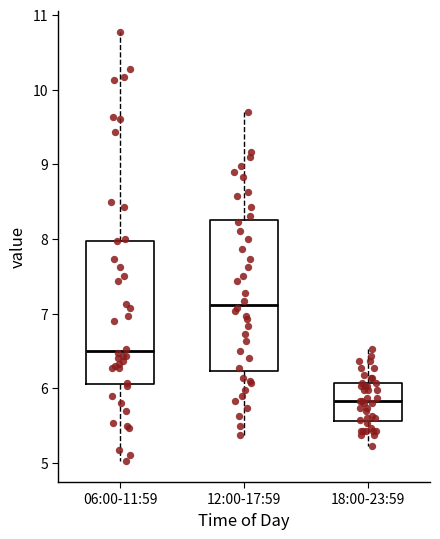

Reading left to right, transcribe this box plot: for each box, give where its median line is, the range the box spans, and where its two whiskers end, as read against the y-axis. The values are not printed on the chart, so give them approximately, as read against the axis.

06:00-11:59: median 6.5, box 6.1 to 8.0, whiskers 5.0 to 10.8
12:00-17:59: median 7.1, box 6.2 to 8.2, whiskers 5.4 to 9.7
18:00-23:59: median 5.8, box 5.6 to 6.1, whiskers 5.2 to 6.5